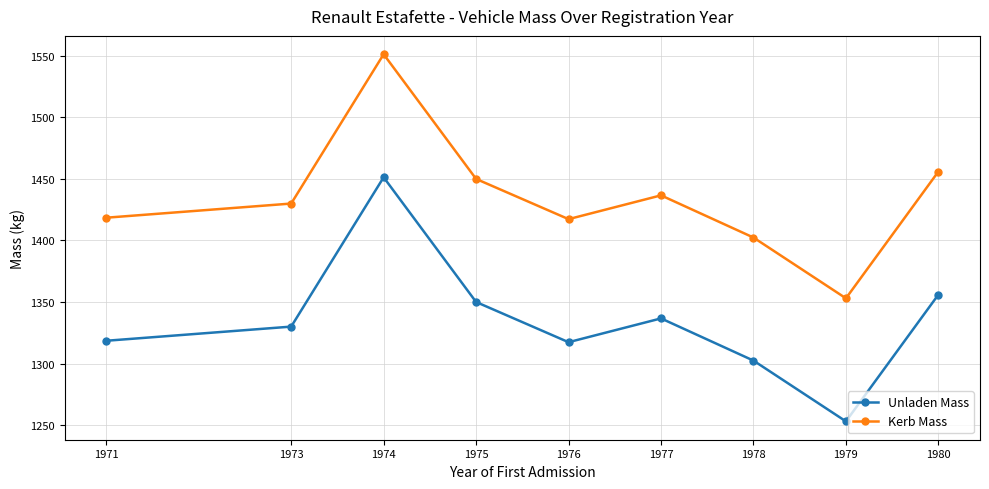

Which category has the highest value in the Kerb Mass series?

1974